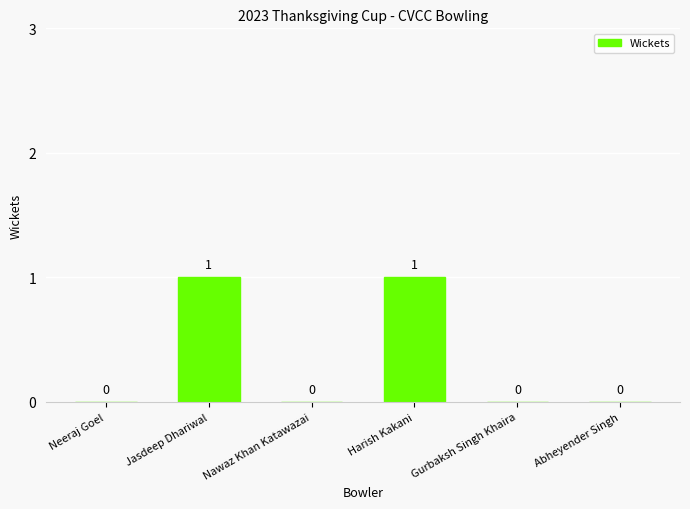

What is the change in value from Neeraj Goel to Harish Kakani?

+1